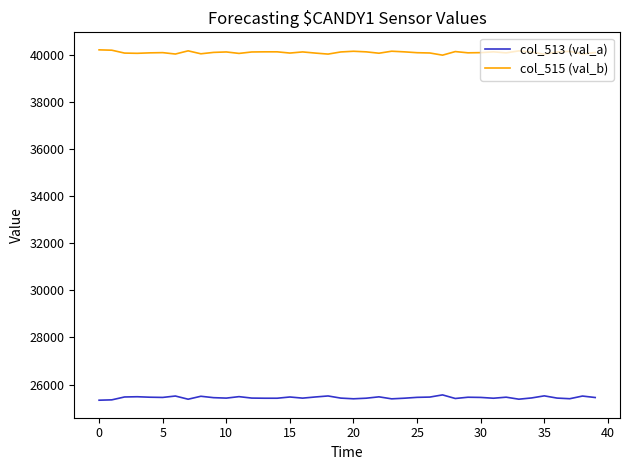

True or false: col_515 (val_b) and col_513 (val_a) cross at least once.

False